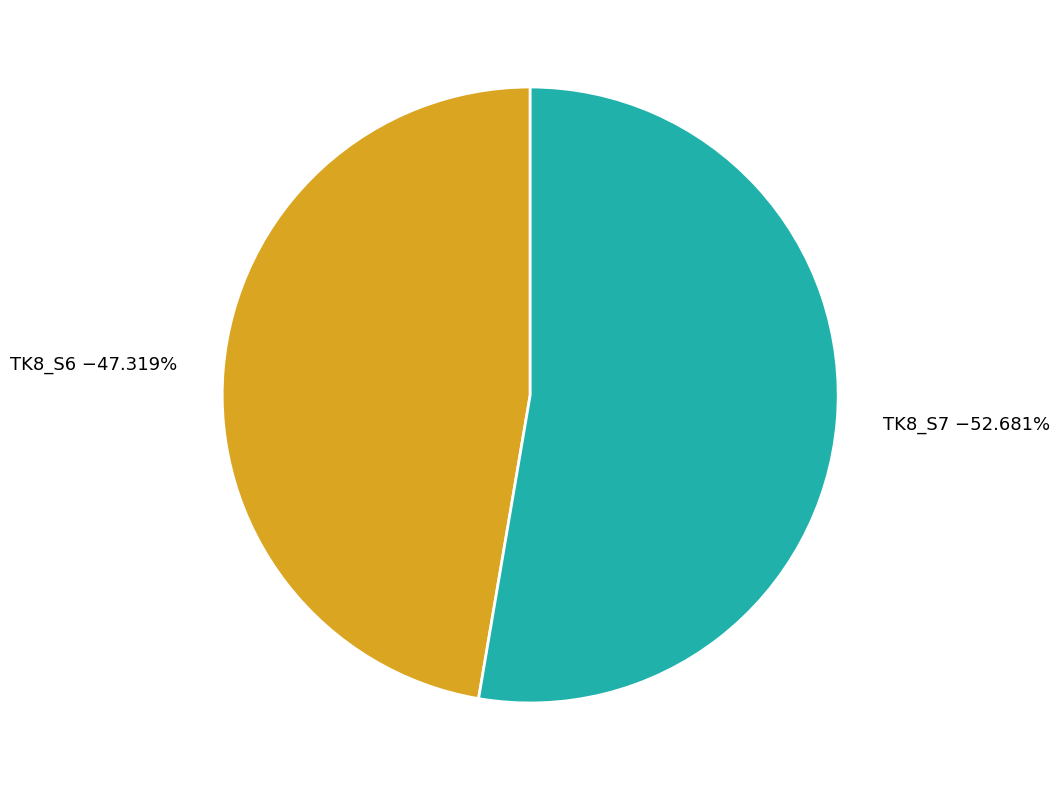

To the nearest percent, what is the difference between the TK8_S6 and TK8_S7 slice percentages?

5%